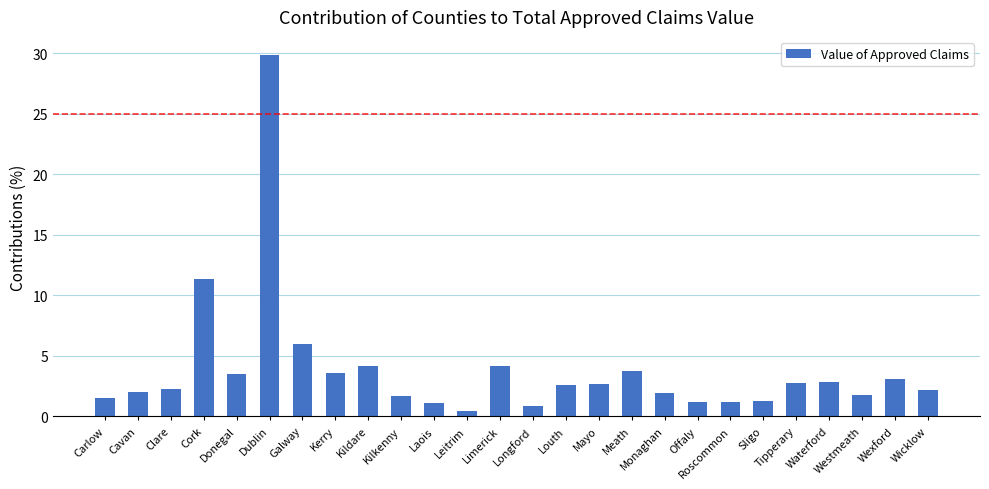

What is the difference between the maximum and minimum values?

29.5